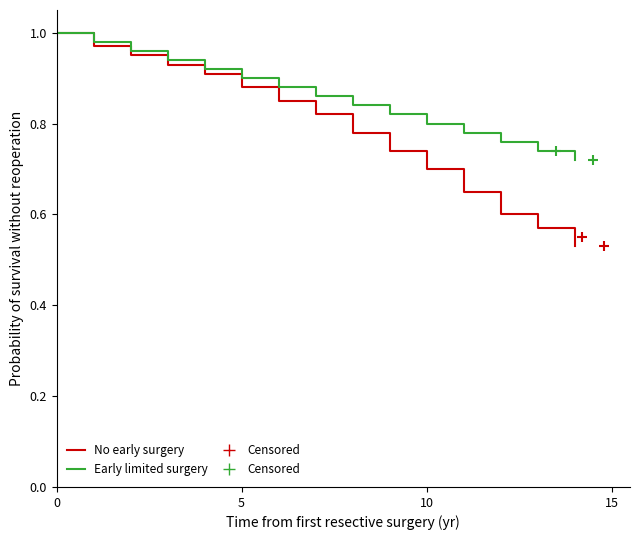

Which series has the largest total across all categories?

Early limited surgery